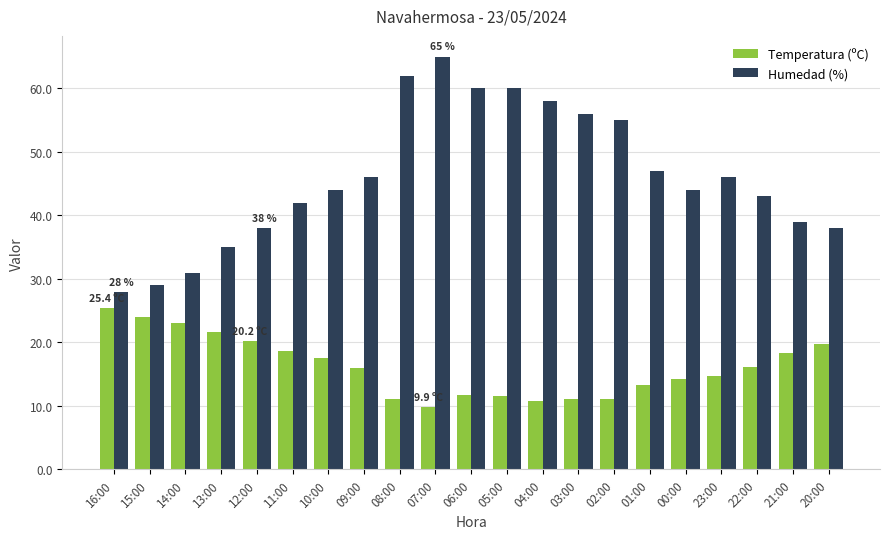

At how many categories does at least one series exceed 10?

21